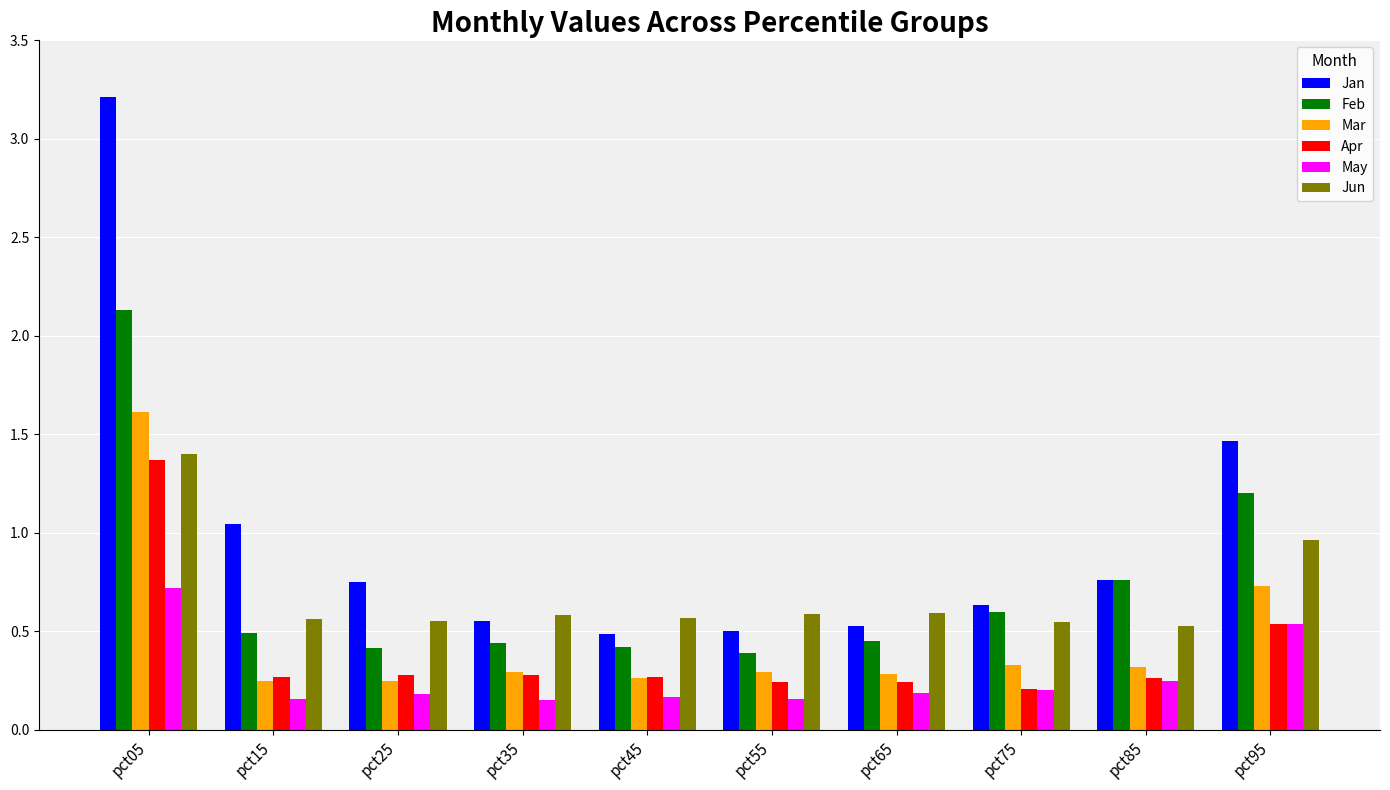

What are all the series names shown in the legend?

Jan, Feb, Mar, Apr, May, Jun